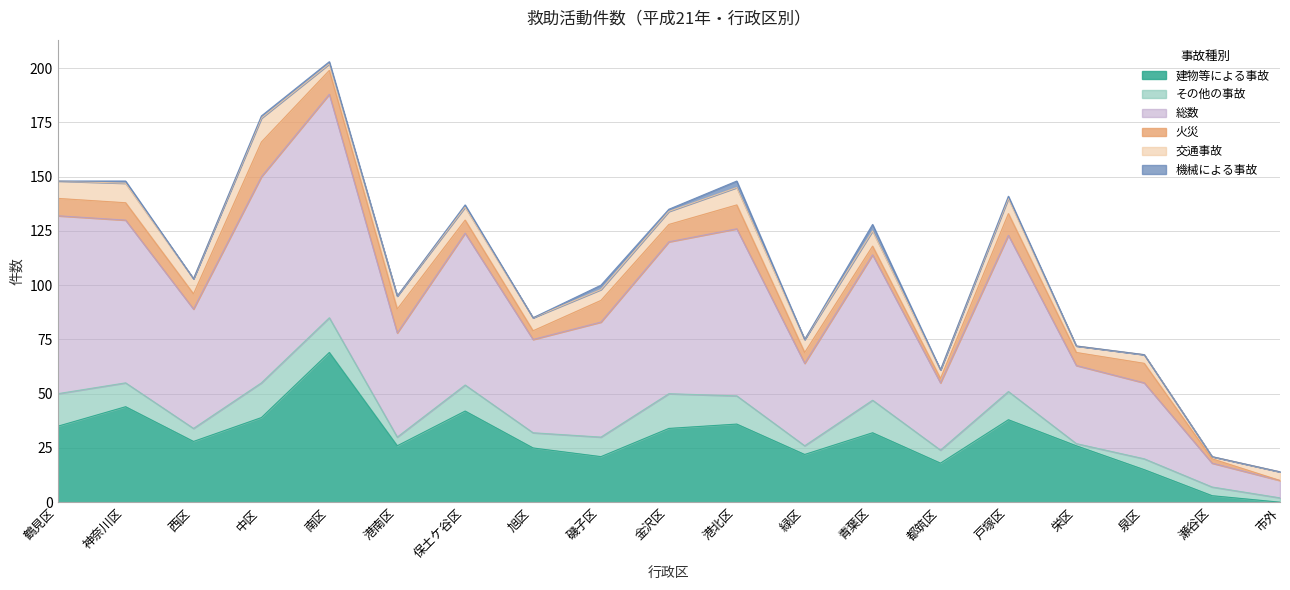

At which label does 建物等による事故 reach its peak?

南区